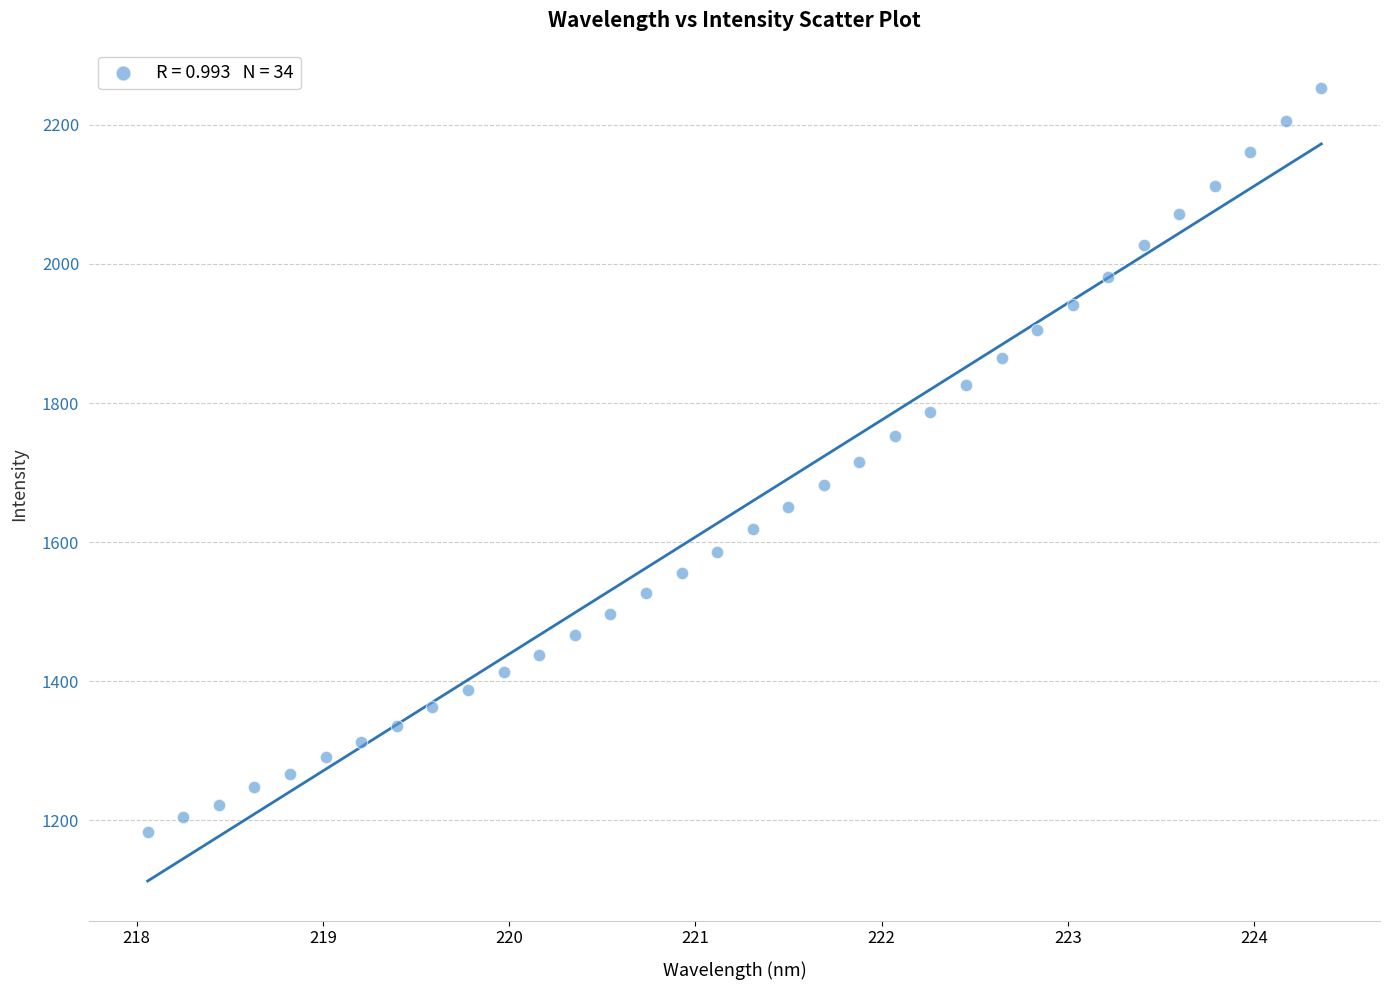

What is the range of Y values (max minus min)?

1070.1